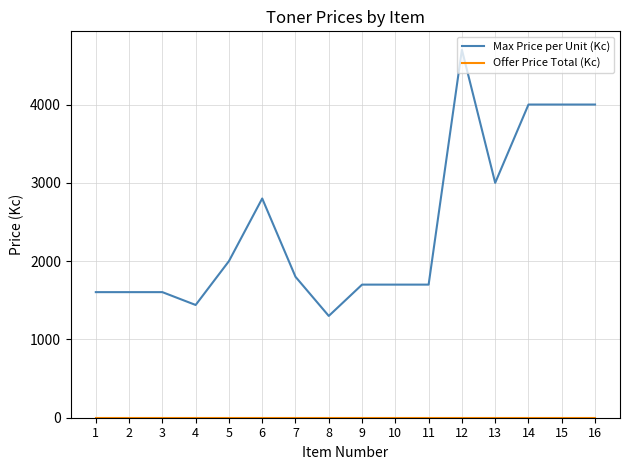

Read the Max Price per Unit (Kc) value at 6.

2800